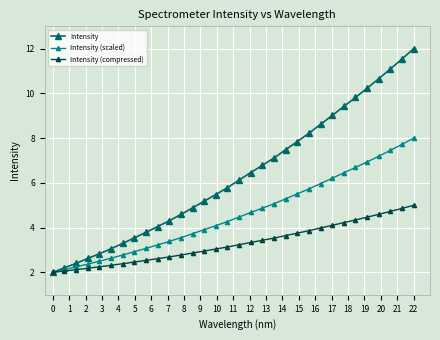

Which series has the largest total across all categories?

Intensity